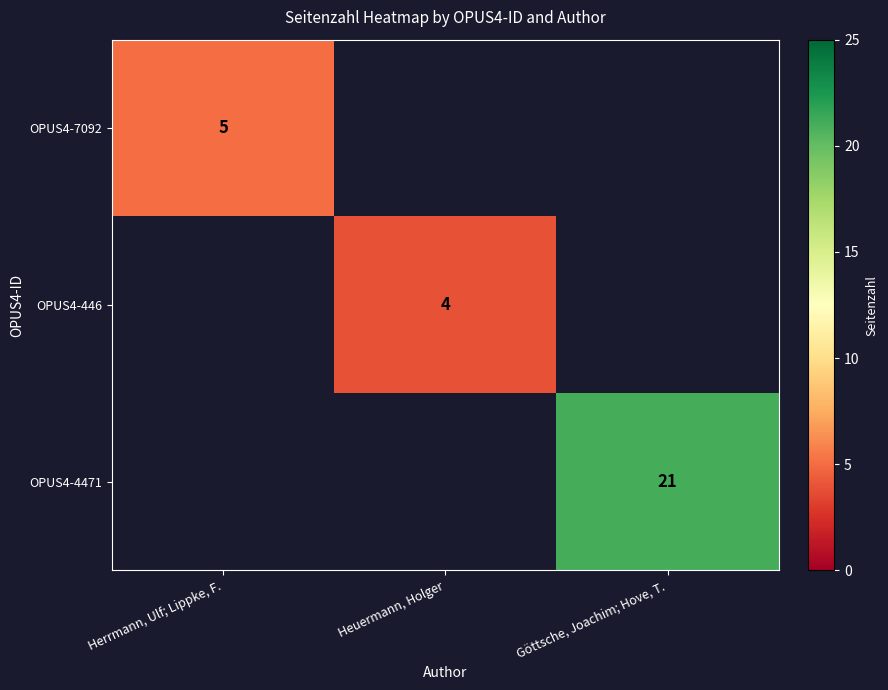

True or false: OPUS4-7092 has a value of 3 at Herrmann, Ulf; Lippke, F..

False